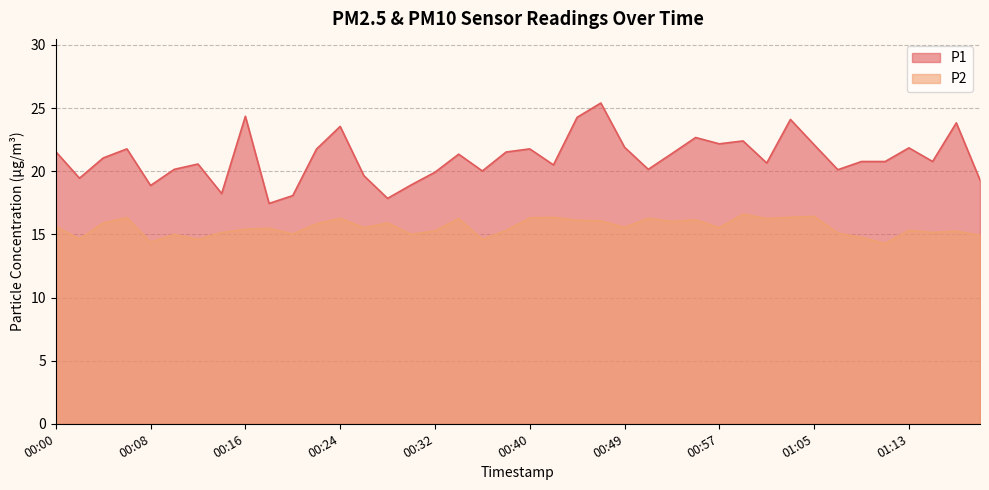

Does the chart display data point markers on the line(s)?

No